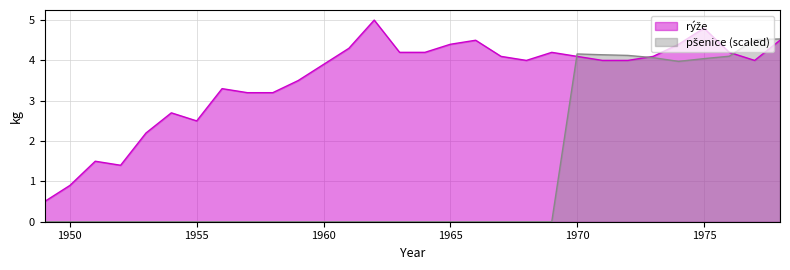

The value of rice at 1953 is 1.0. True or false?

False